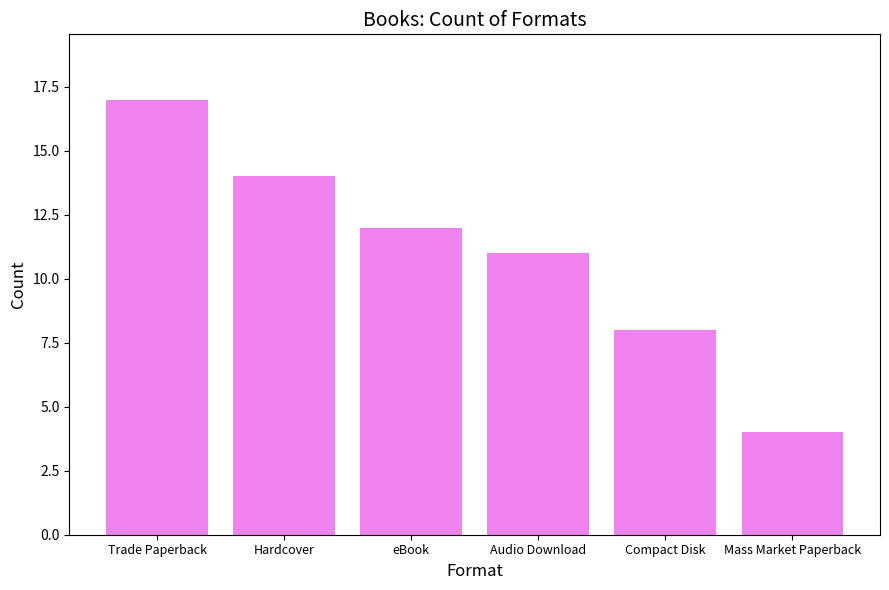

What value does the data have at eBook, to the nearest 5?

10